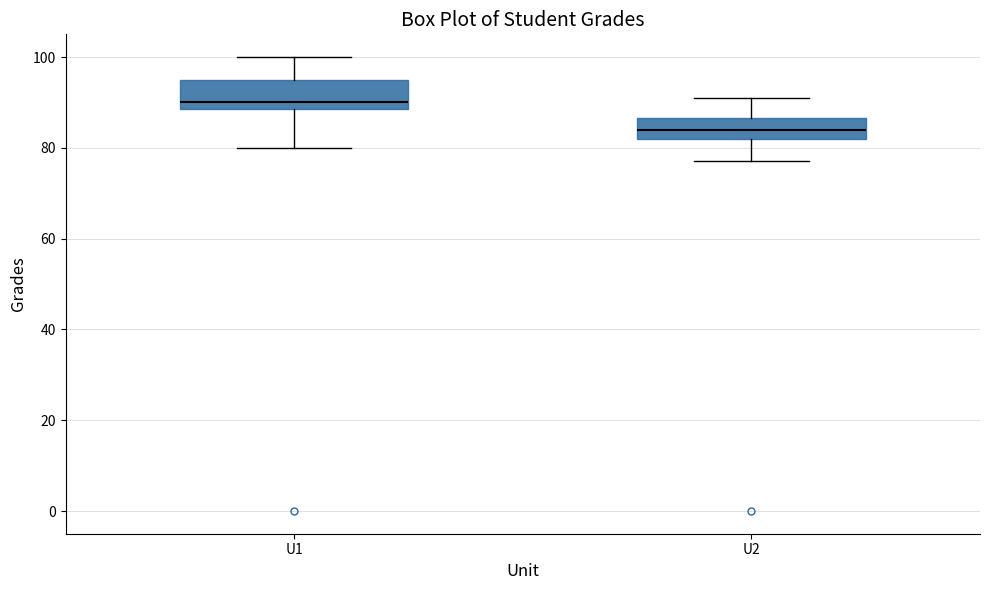

Which box's median line is the highest?

U1